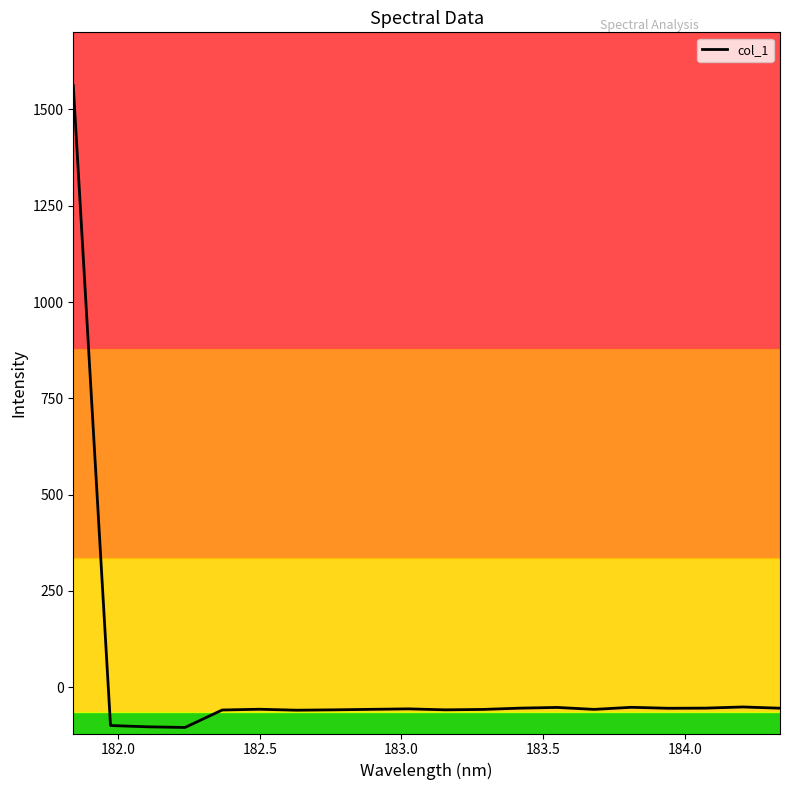

What is the smallest value displayed?

-104.3